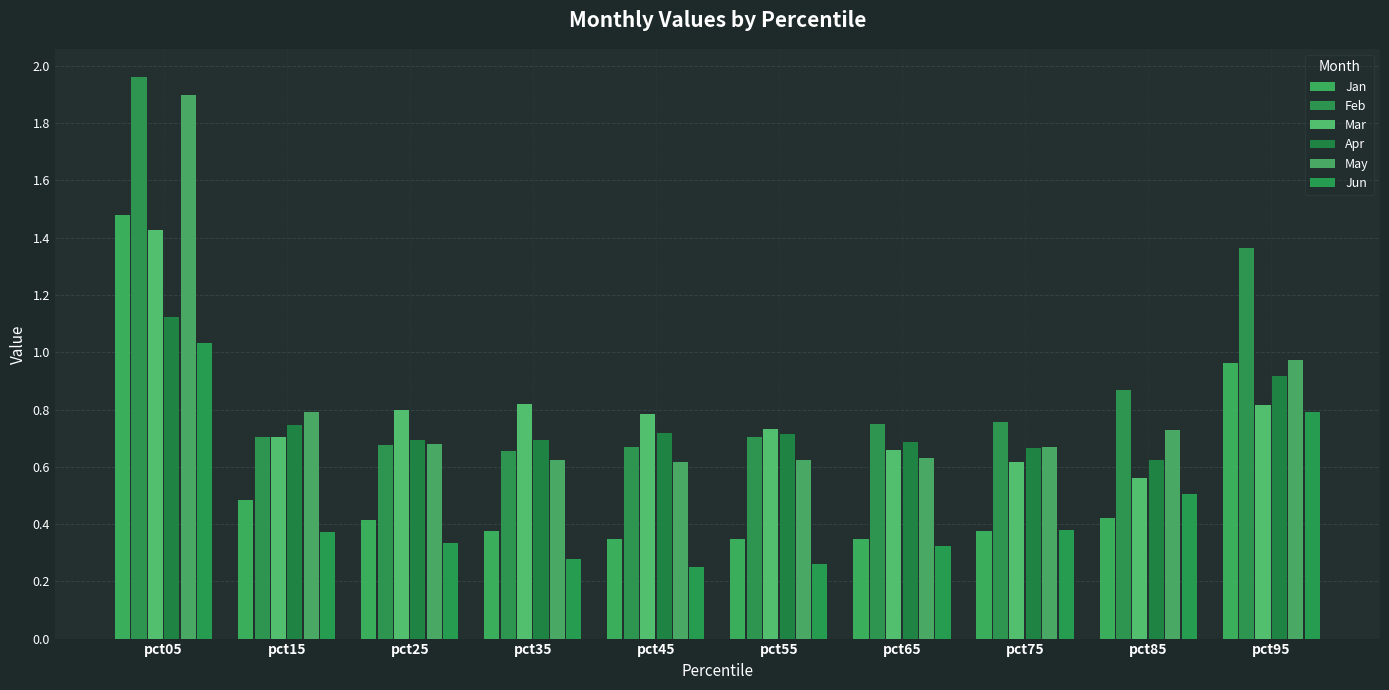

Which series has the largest range (max minus min)?

Feb